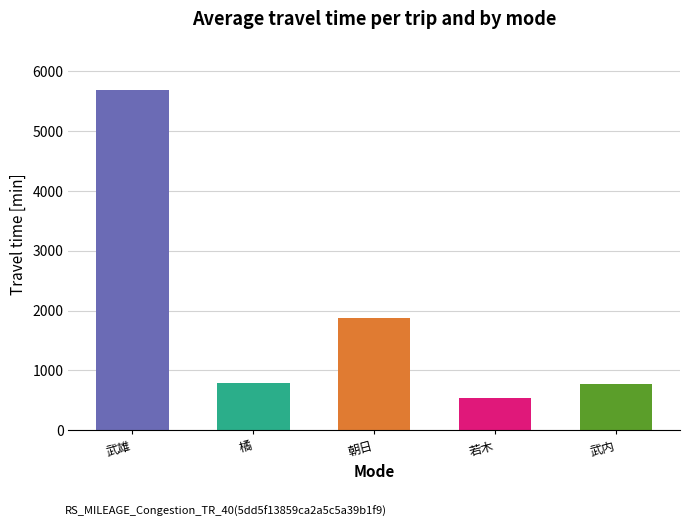

How many data points are less than 791?

2